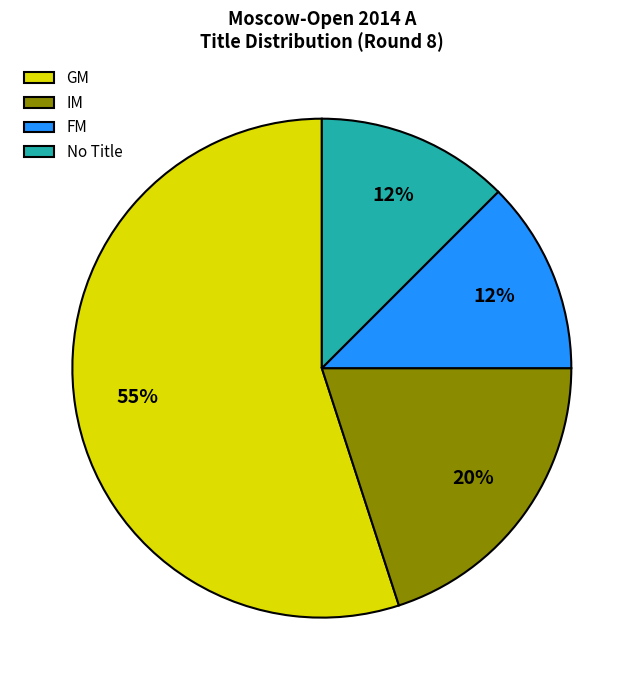

To the nearest percent, what is the difference between the IM and GM slice percentages?

35%